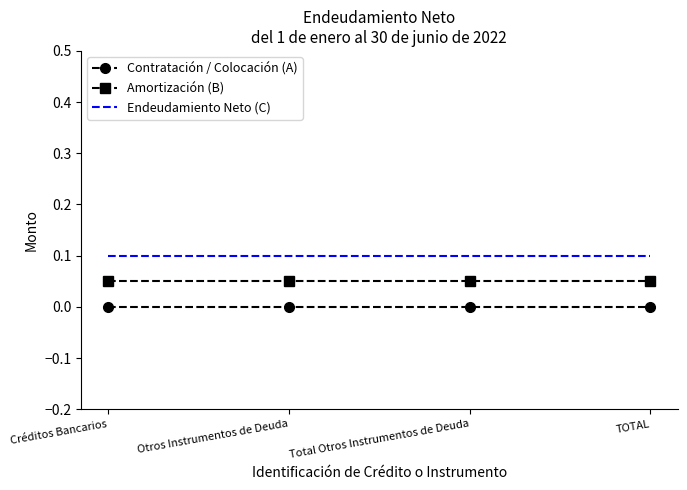

Which series has the largest total across all categories?

Endeudamiento Neto (C)